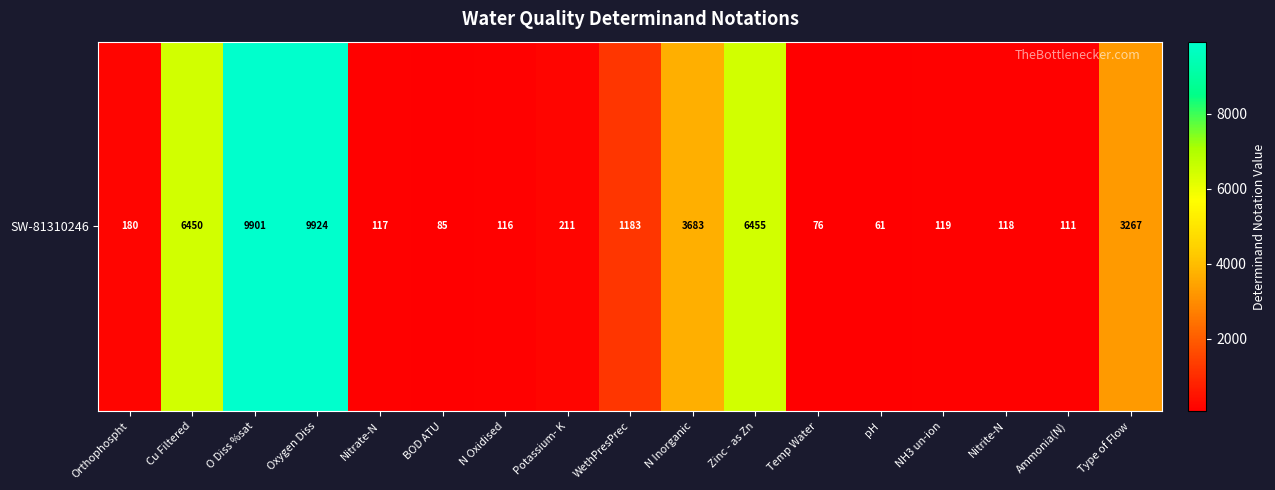

Reading left to right, extract all data points from this chart.

180	6450	9901	9924	117	85	116	211	1183	3683	6455	76	61	119	118	111	3267